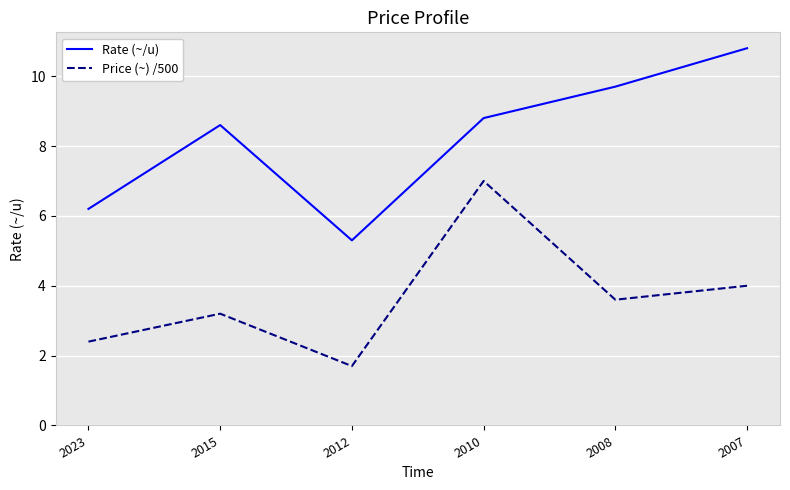

Which series has the largest total across all categories?

Rate (~/u)